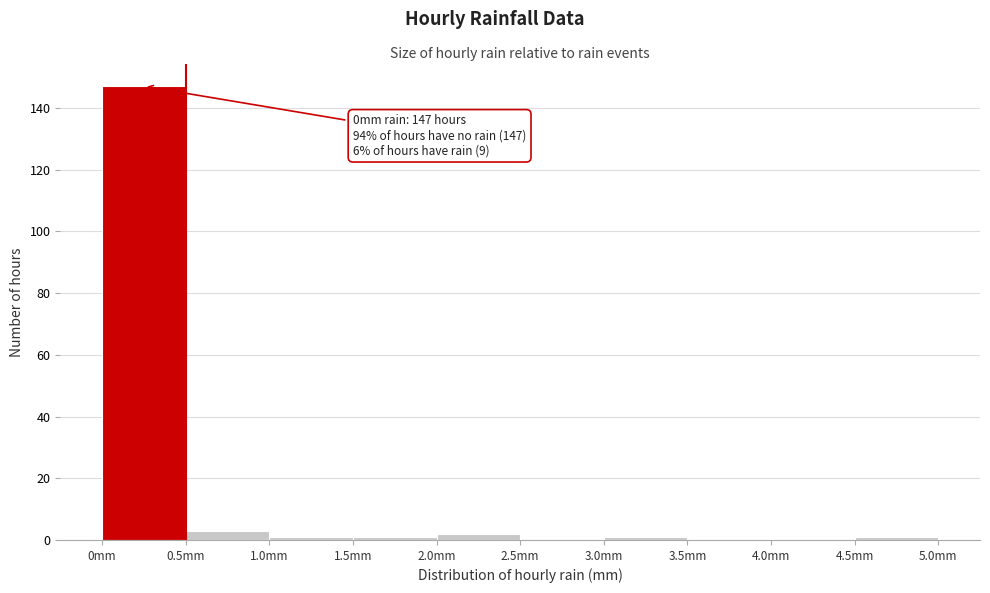

Over which range of the x-axis is the bar tallest?

0.0 to 0.5